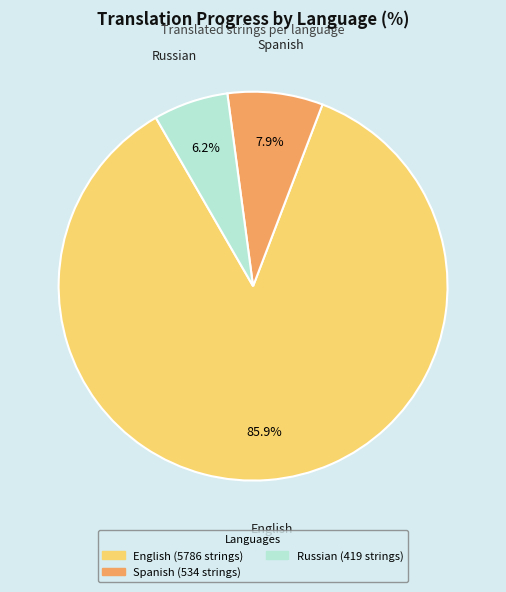

Is there a majority slice in this chart?

Yes